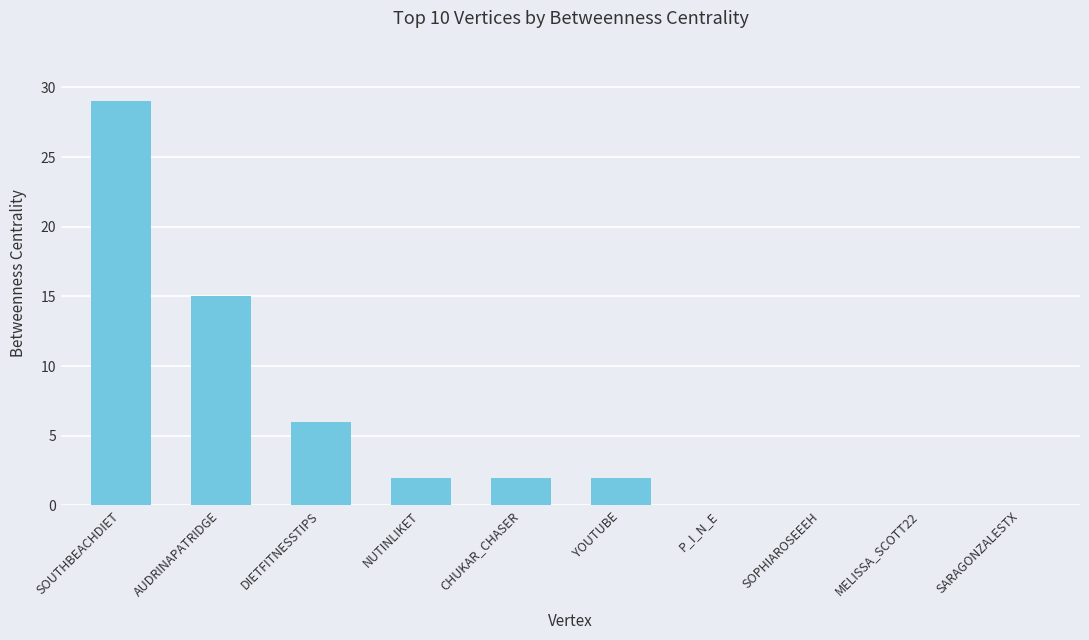

What is the difference between the values at SARAGONZALESTX and CHUKAR_CHASER?

2